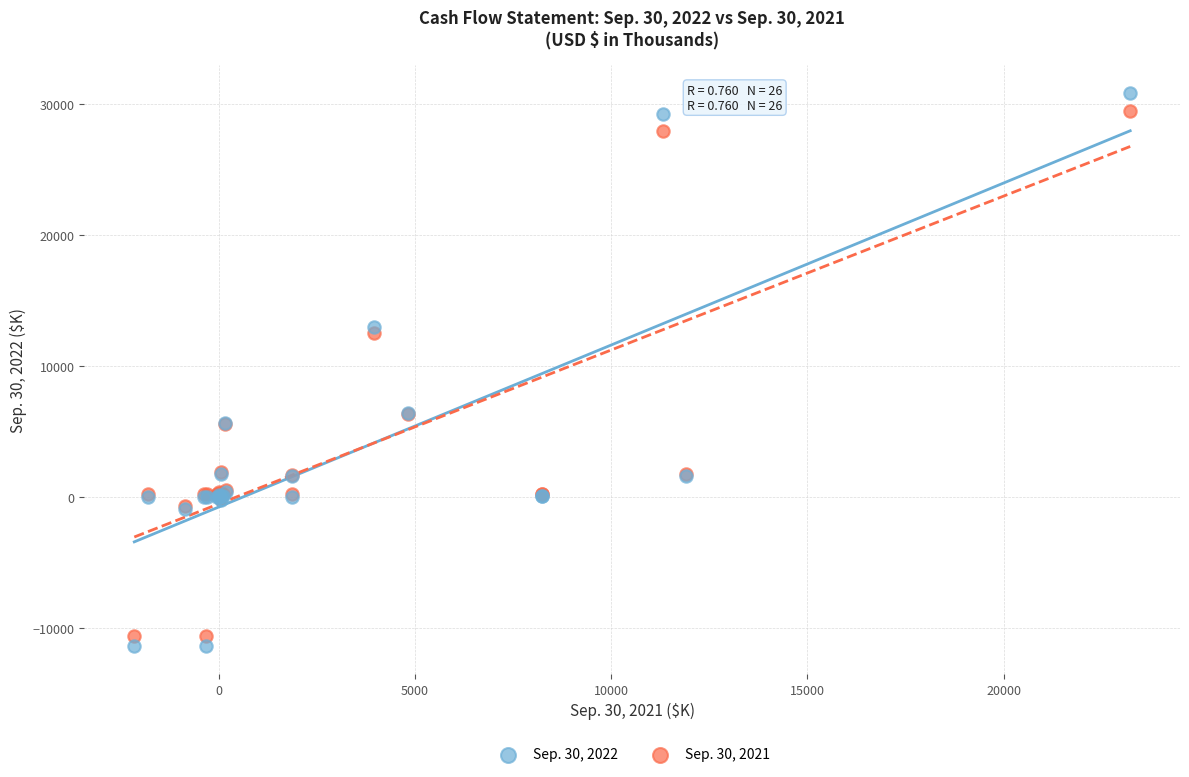

Which series has the widest spread of Y values?

Sep. 30, 2022